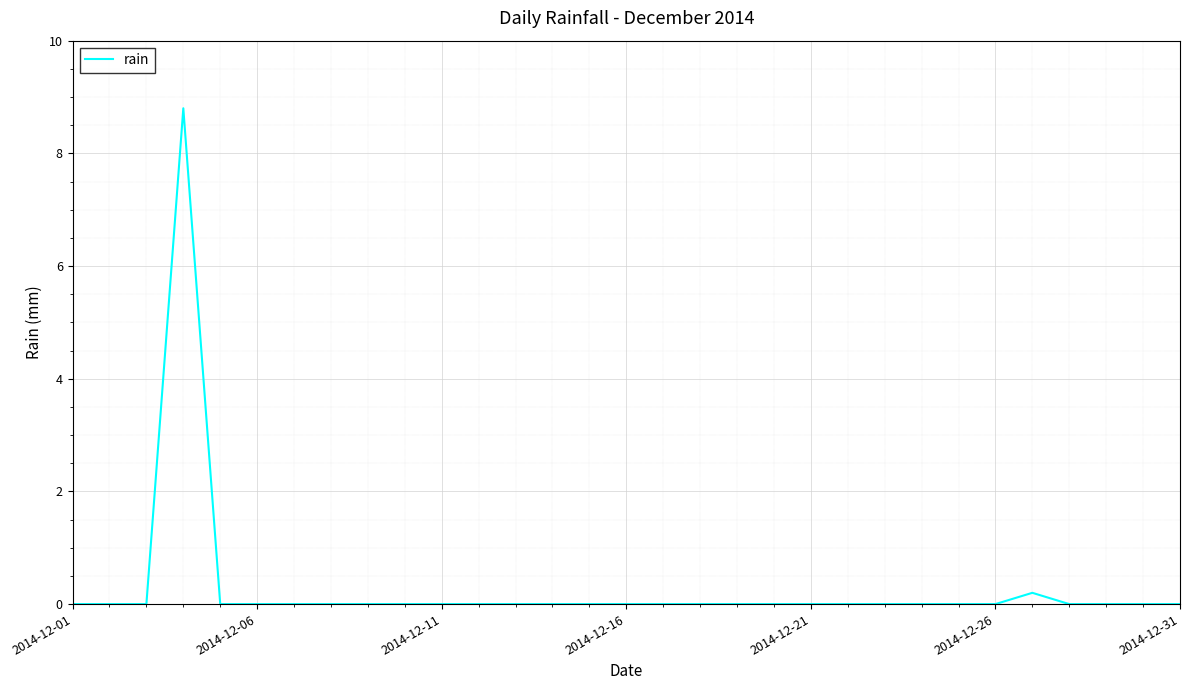

What is the average value?

0.3